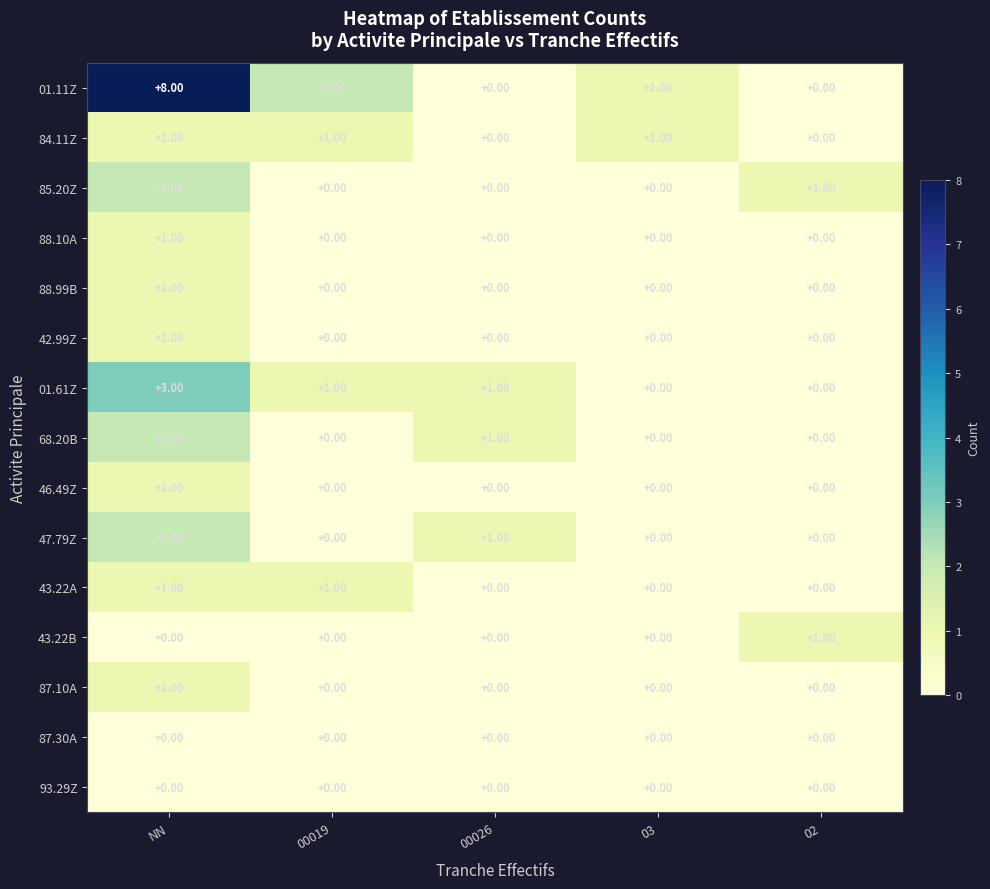

Which series has the largest total across all categories?

01.11Z